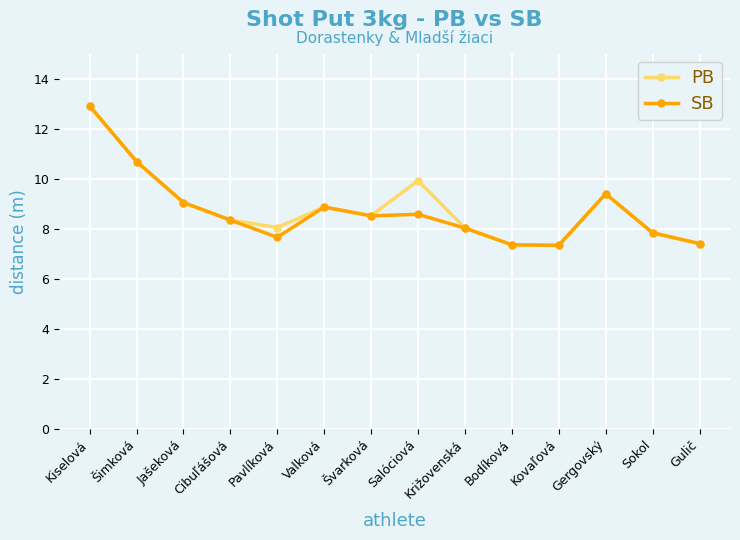

The PB series shows 11.4 at Švarková. True or false?

False